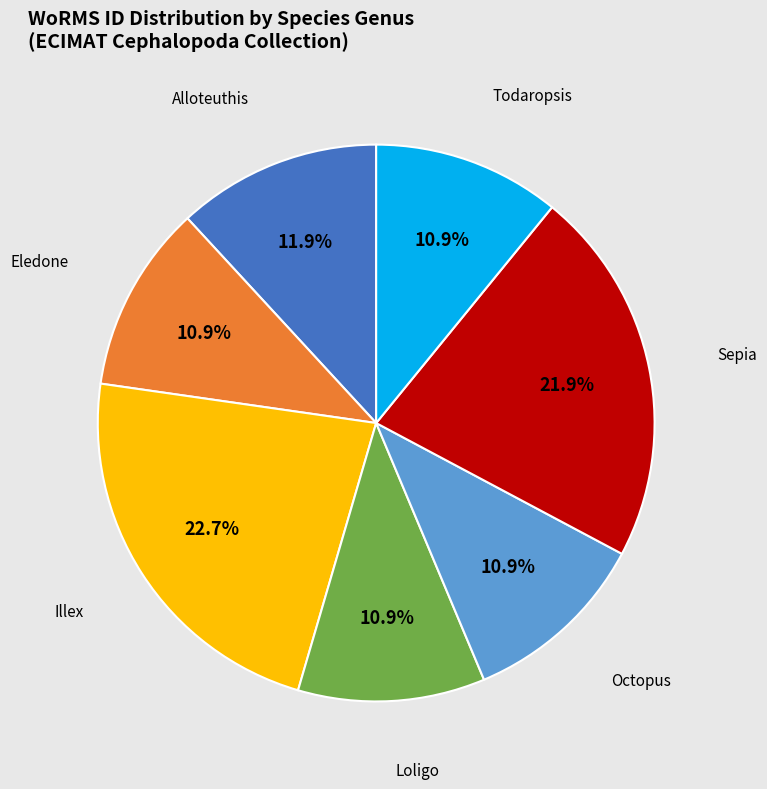

Combined, do Todaropsis and Illex account for over 50%?

No